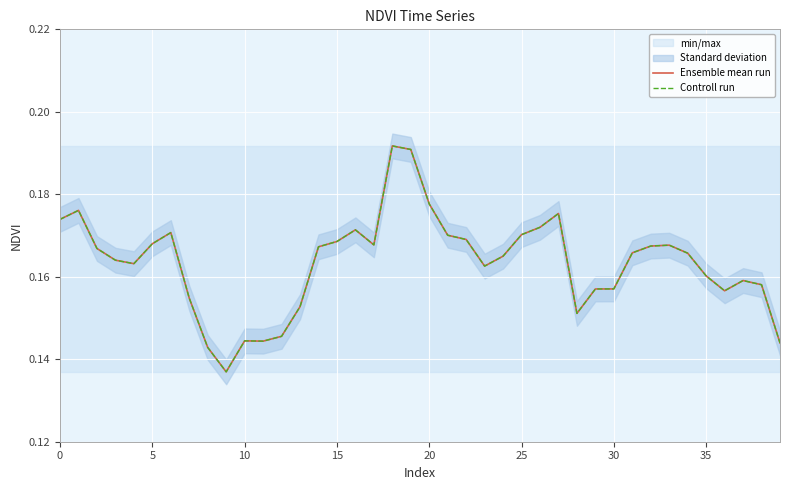

What is the sum of the Ensemble mean run values at 20 and 15?

0.3